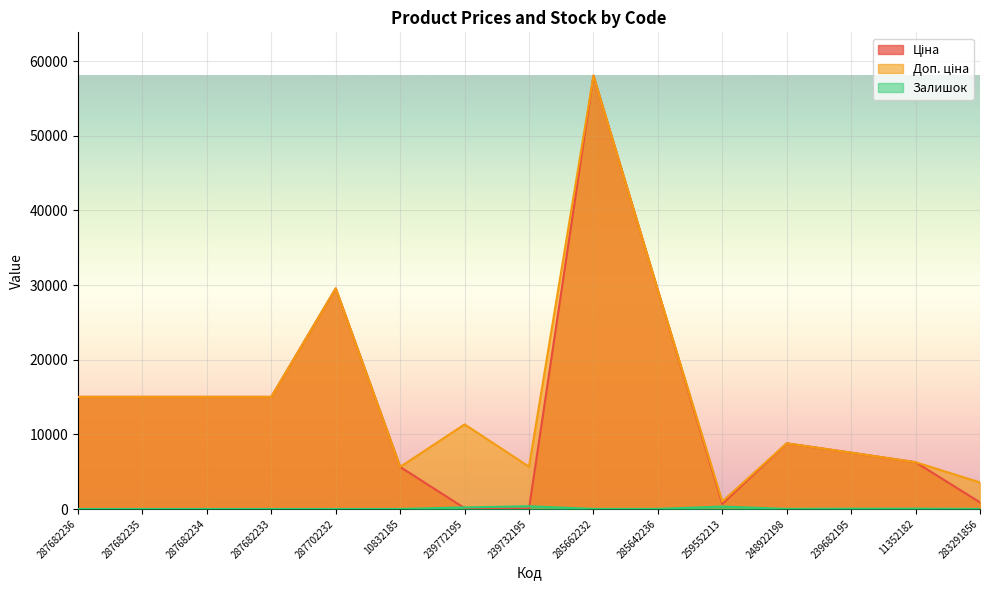

Reading left to right, list all the values displayed in this chart.

Ціна: 15019.2	15019.2	15019.2	15019.2	29548.9	5636.0	113.3	56.7	58037.0	29294.9	689.1	8797.6	7545.9	6266.7	889.9
Доп. ціна: 15019.2	15019.2	15019.2	15019.2	29548.9	5636.0	11334.0	5667.0	58037.0	29294.9	1017.8	8797.6	7545.9	6266.7	3559.7
Залишок: 0.0	0.0	0.0	0.0	0.0	1.0	215.0	370.0	12.0	12.0	330.0	11.0	38.0	46.0	7.0